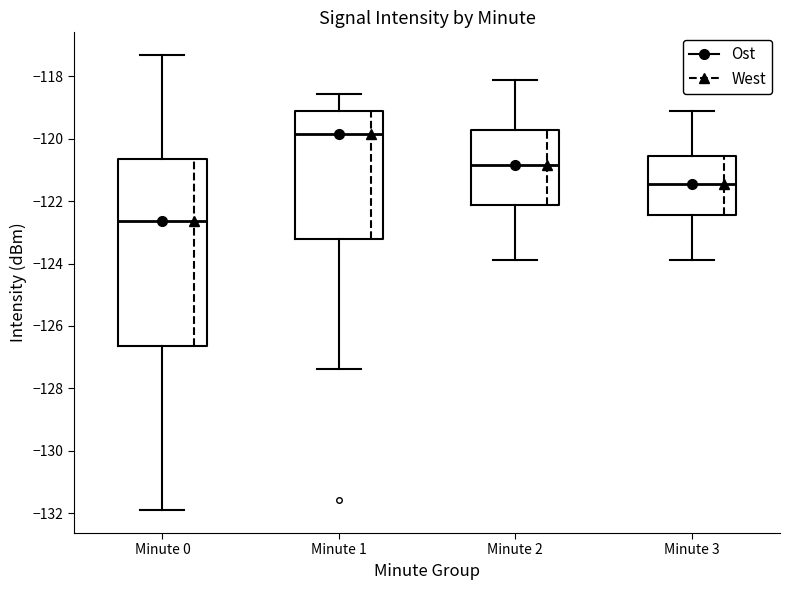

Which box is the tallest, from its lower edge to its upper edge?

Minute 0